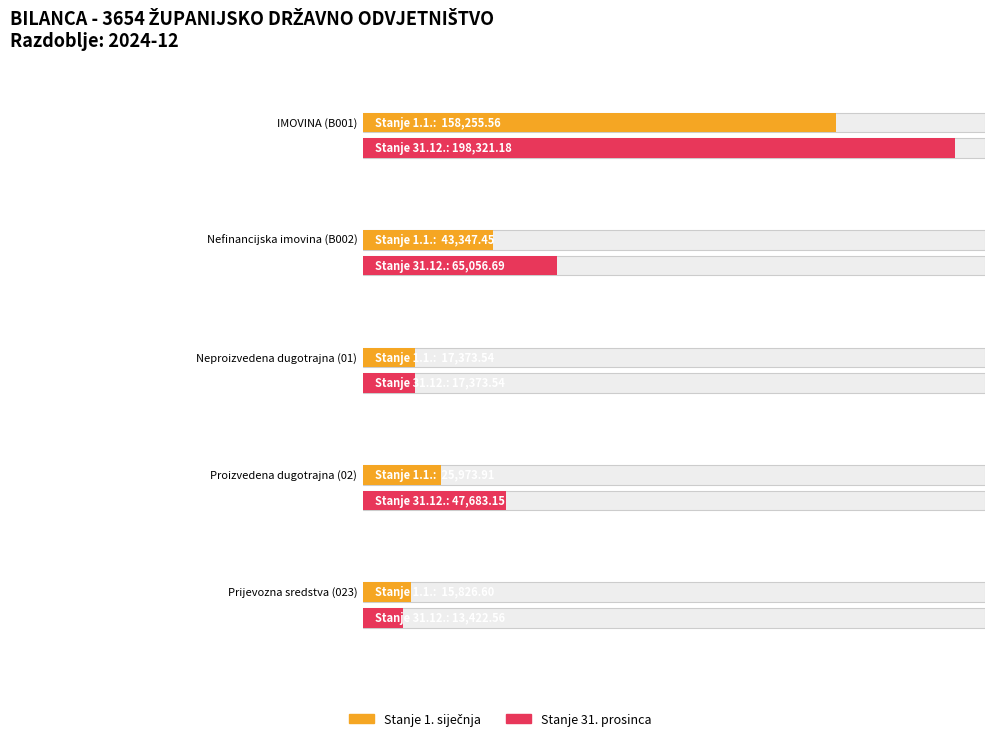

How many series are shown in this chart?

2